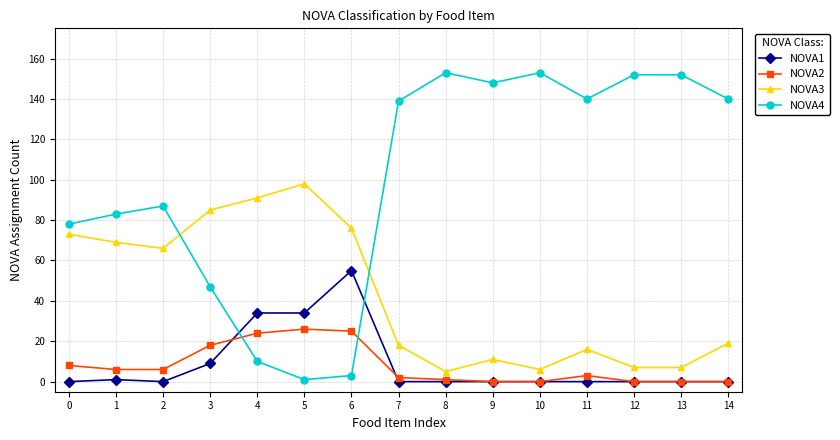

True or false: NOVA1 has a value of 0 at 7.

True